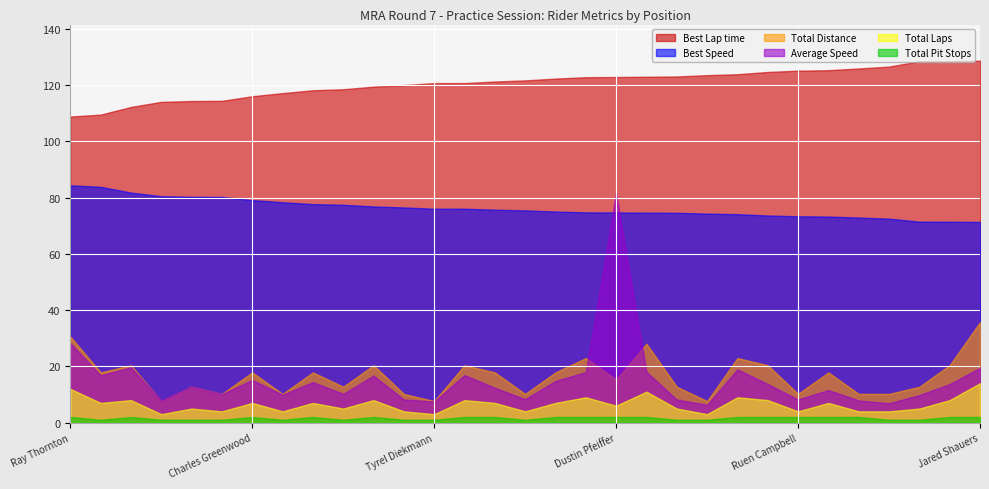

How many lines are shown in the chart?

6